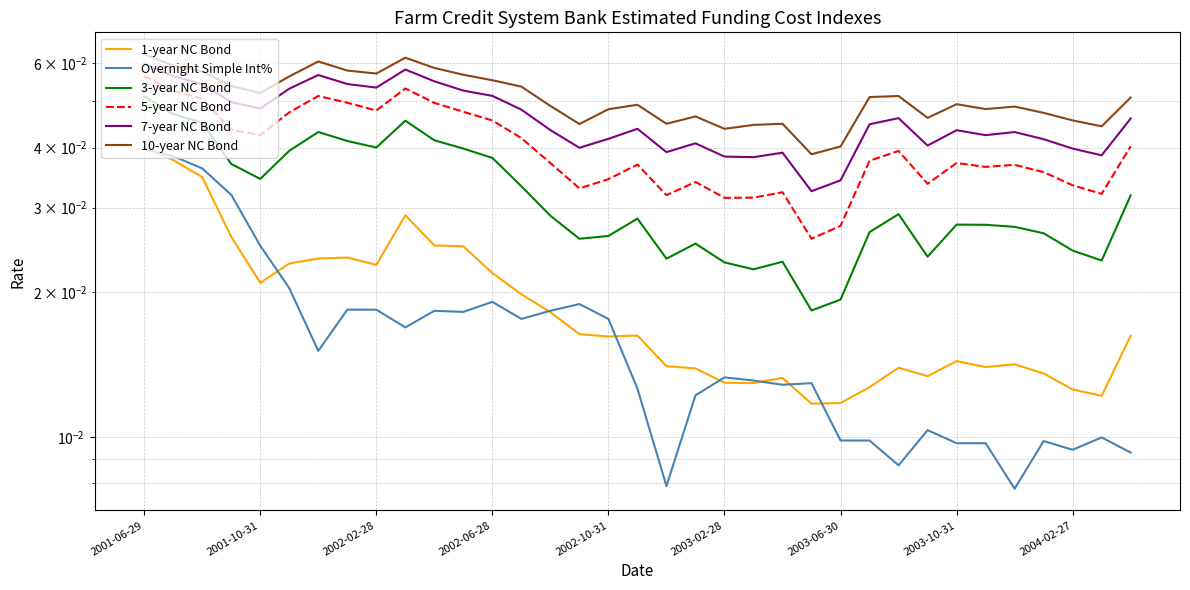

Is the value of 7-year NC Bond at 16 greater than the value of 1-year NC Bond at 18?

Yes